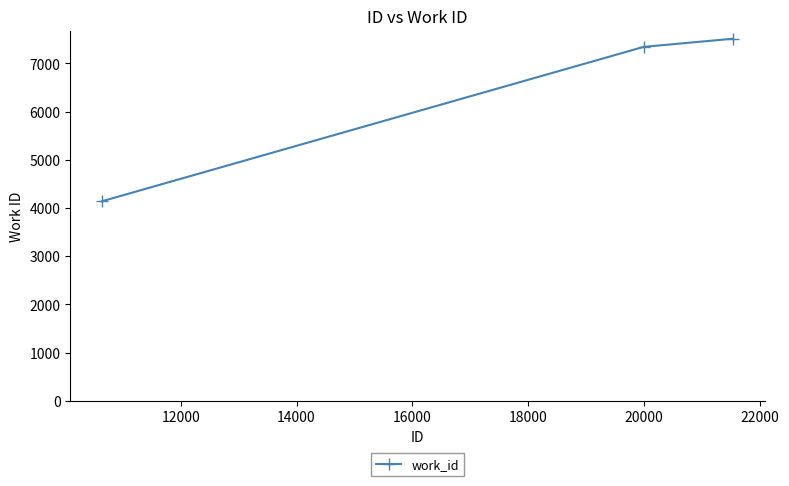

What is the value of the 2nd point from the left?

7341